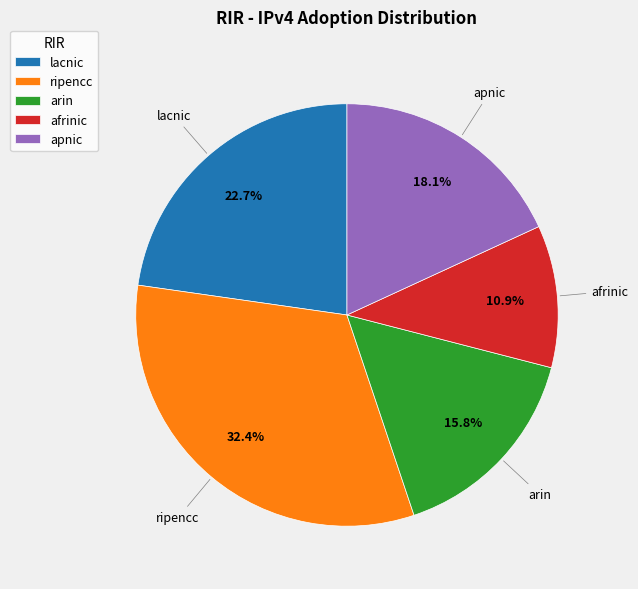

Combined, do afrinic and lacnic account for over 50%?

No